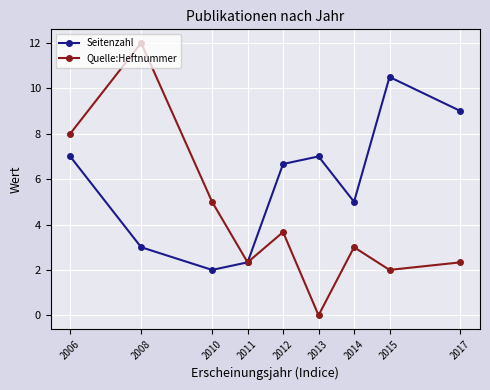

Rank the series by their maximum value, from highest to lowest.

Quelle:Heftnummer, Seitenzahl